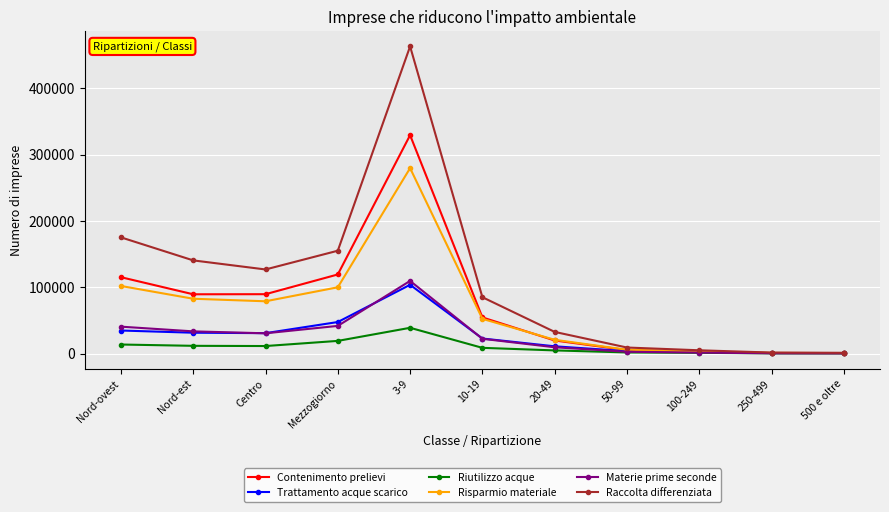

What value does the Riutilizzo acque series have at 50-99?

1720.0